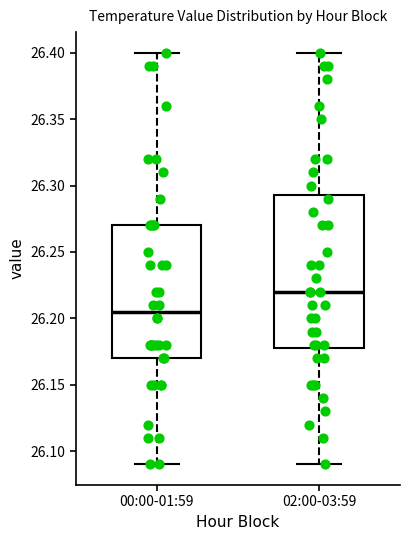

Which box is the tallest, from its lower edge to its upper edge?

02:00-03:59